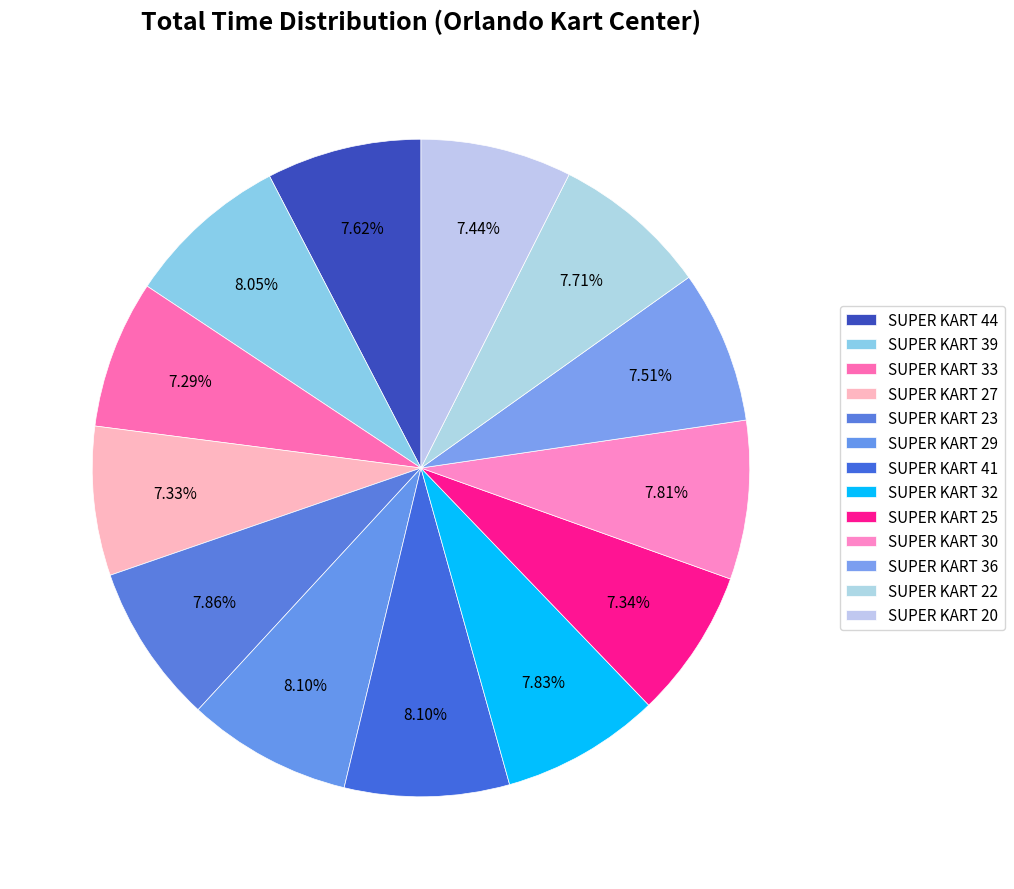

True or false: SUPER KART 29 accounts for 1% of the total.

False